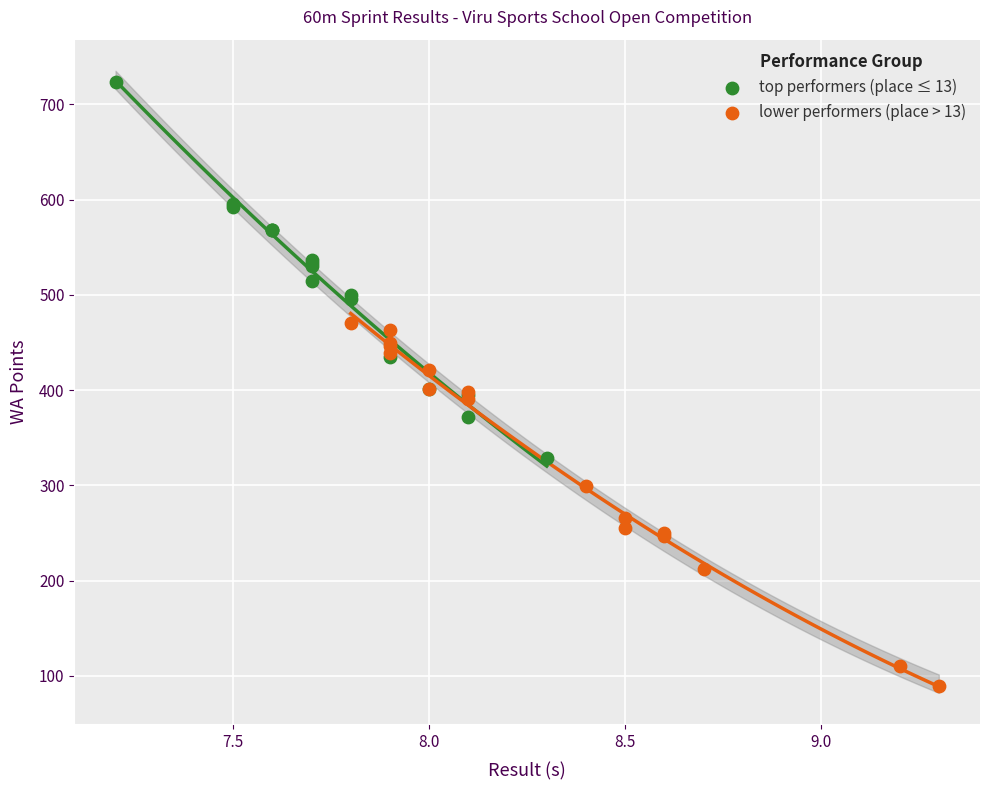

Which series reaches the minimum Y coordinate?

lower performers (place > 13)